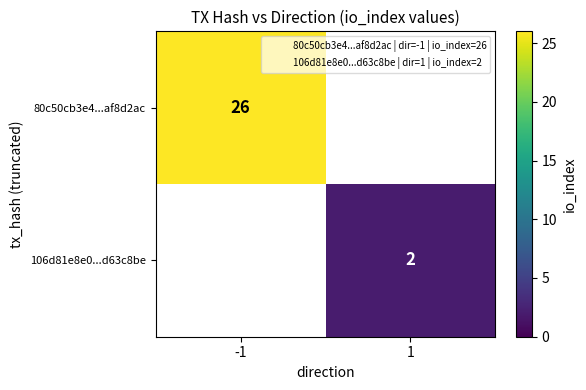

Count the 106d81e8e0...d63c8be values in the range 0 to 2.

2